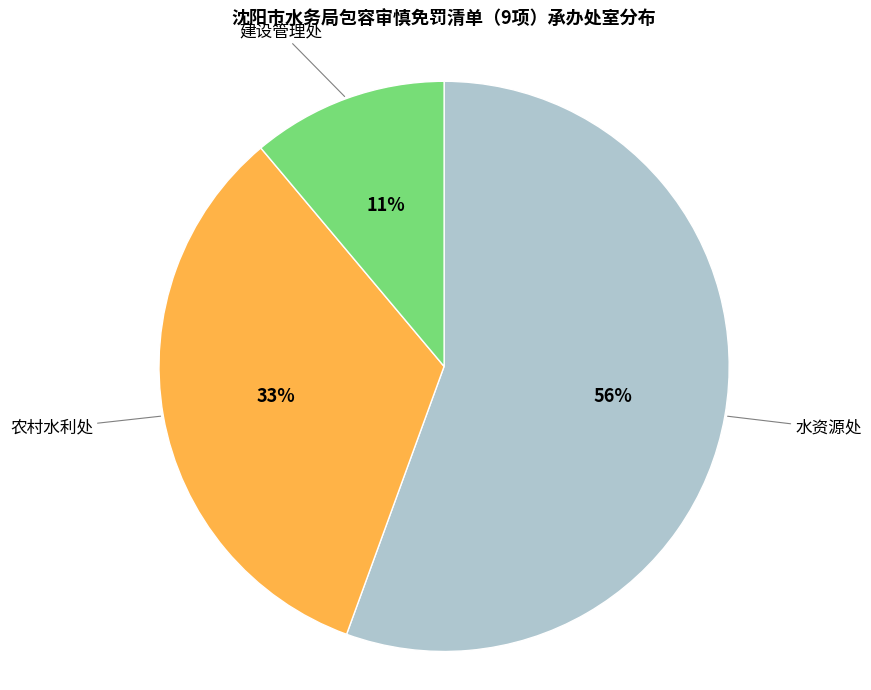

Which slice is the largest?

水资源处